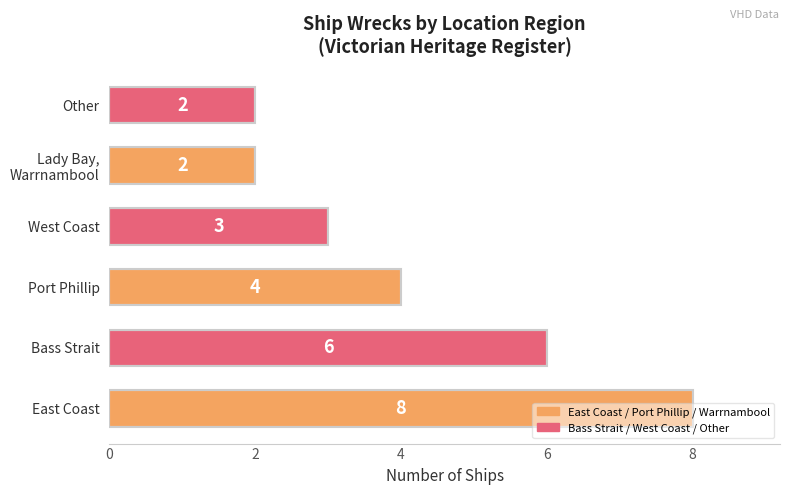

Is it true that the value at Port Phillip is 4?

True